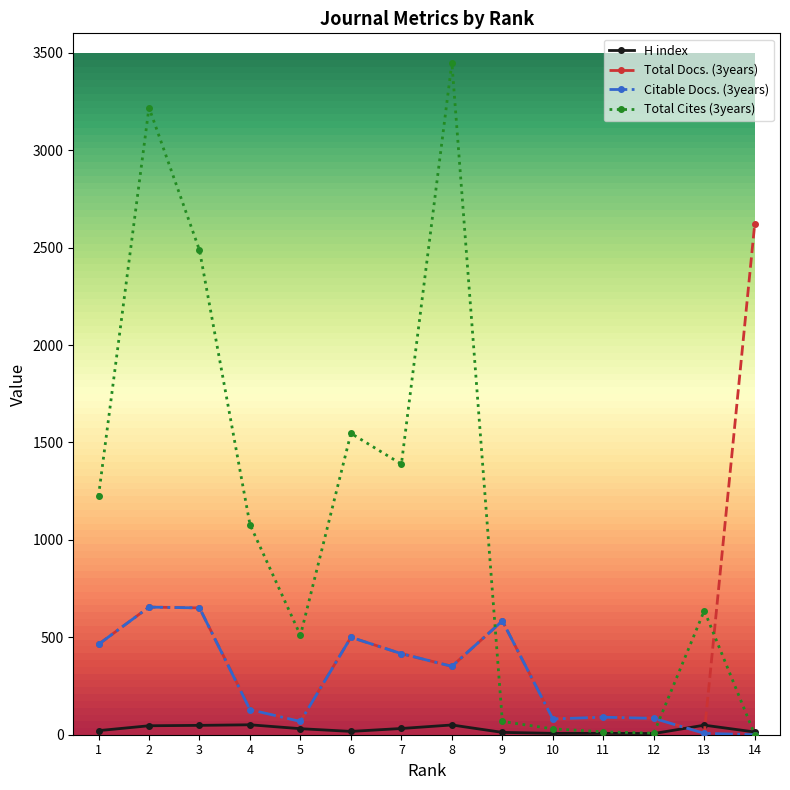

Which category has the highest value across all series?

8